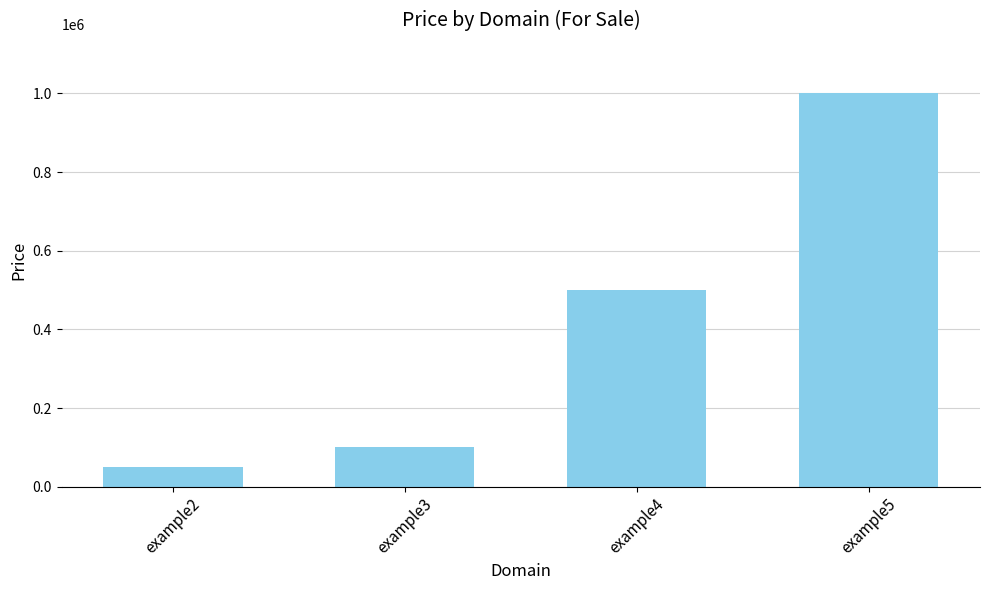

The value at example4 is 197087. True or false?

False